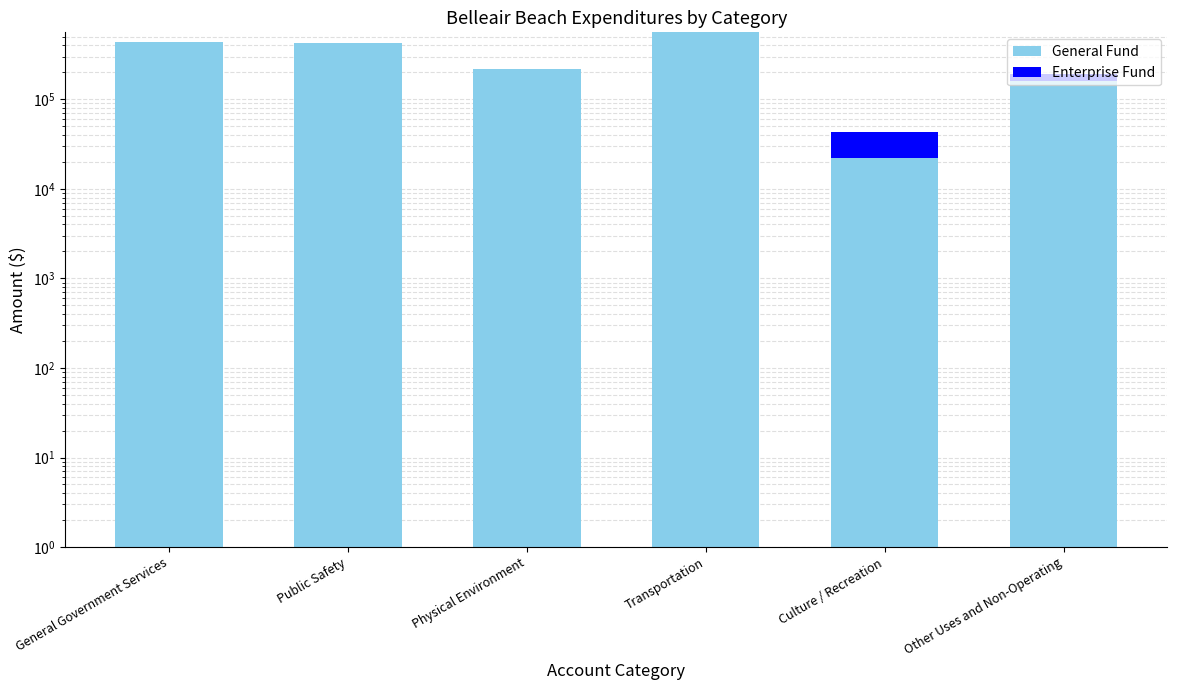

Reading left to right, extract all data points from this chart.

General Fund: 434128	419959	220609	559254	21948	160000
Enterprise Fund: 0	0	0	0	20785	29249